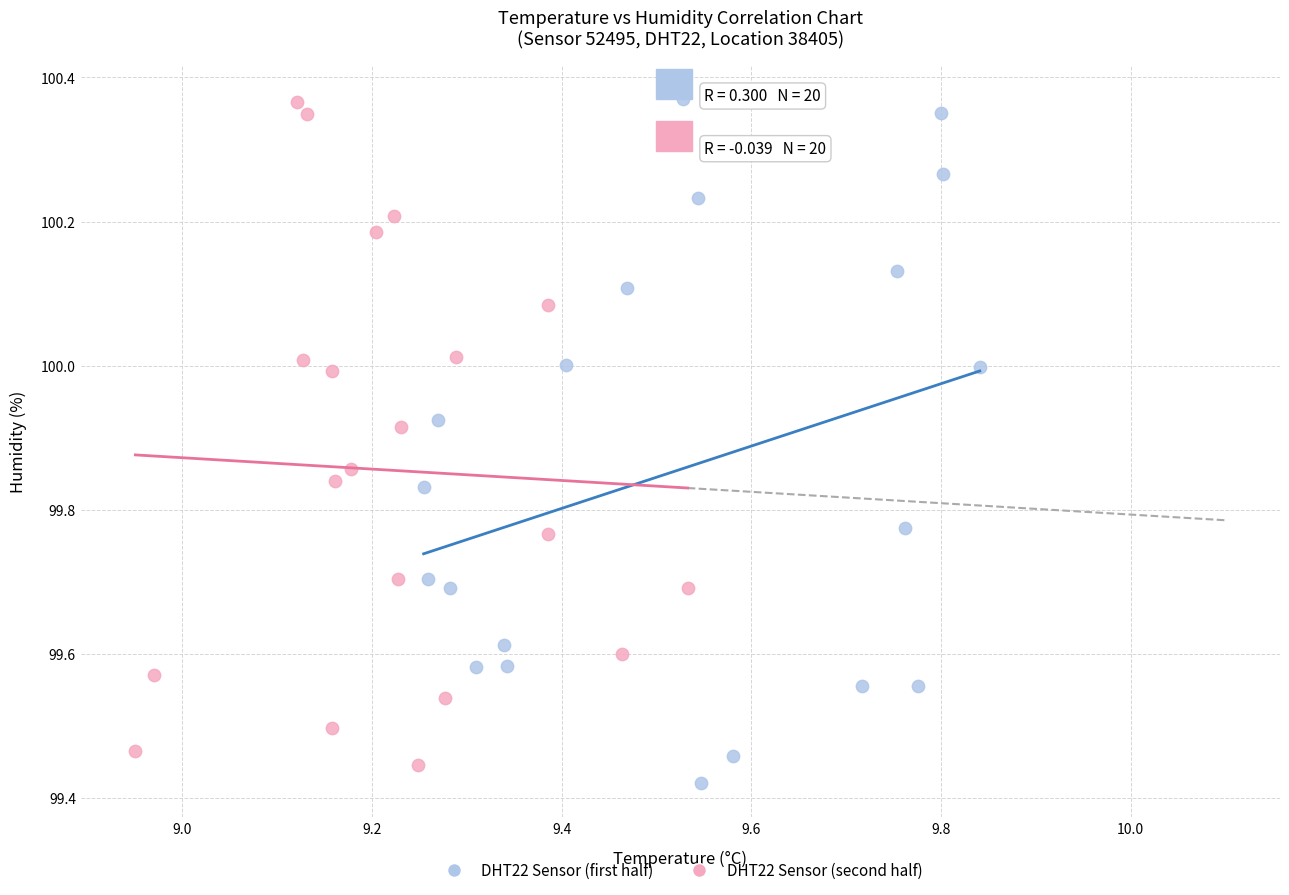

What are all the series names shown in the legend?

DHT22 Sensor (first half), DHT22 Sensor (second half)